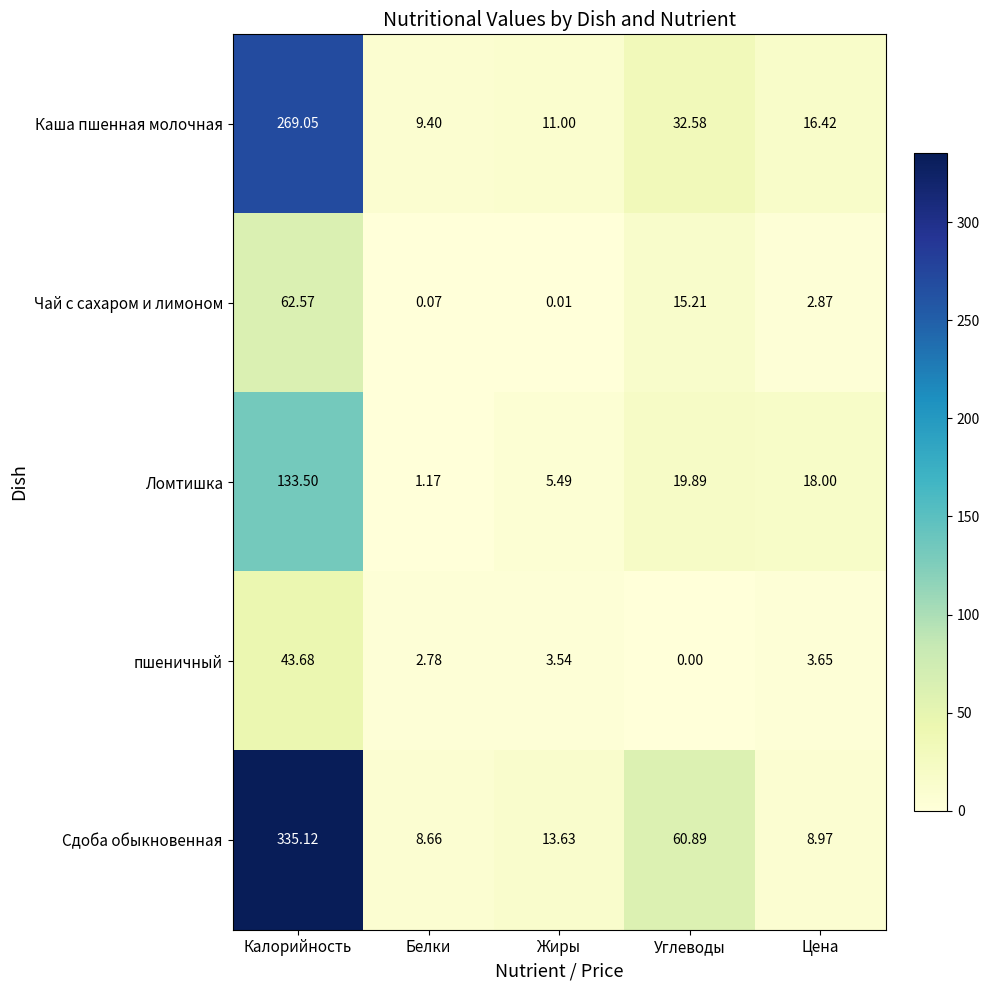

Which category has the highest value across all series?

Калорийность